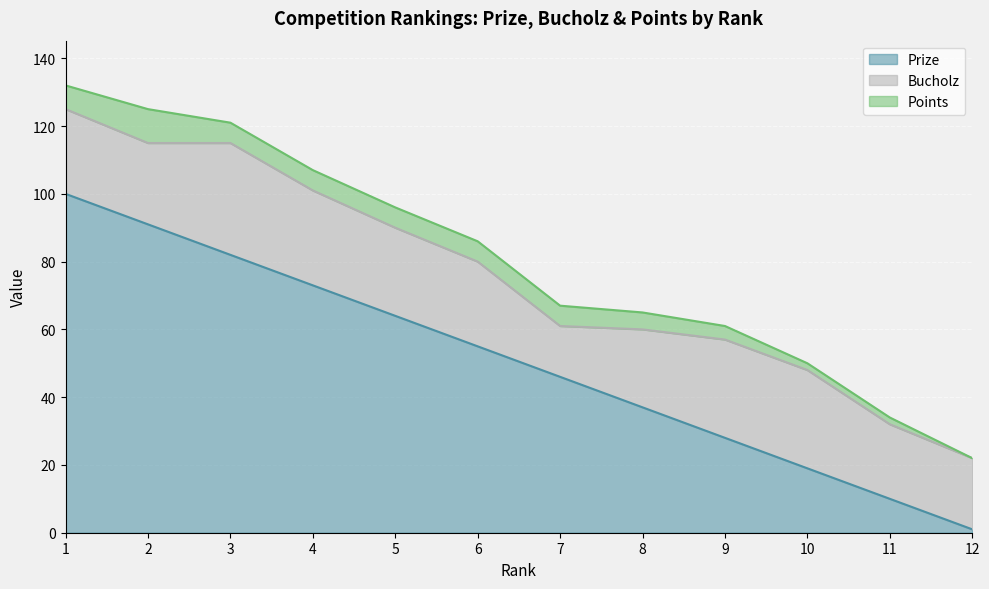

Which label corresponds to the largest value in the chart?

1